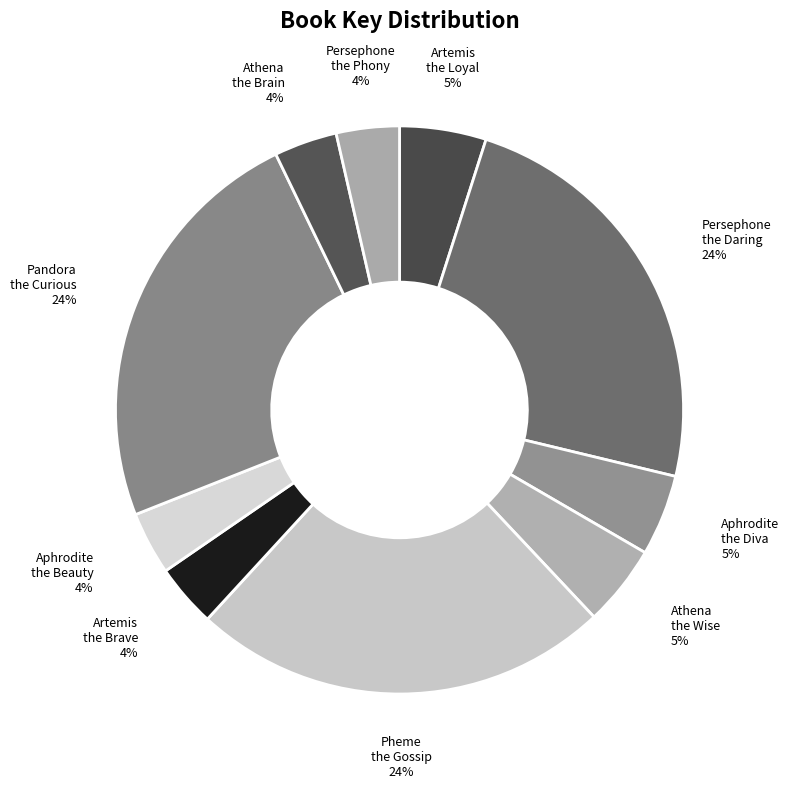

To the nearest percent, what is the average slice percentage?

10%